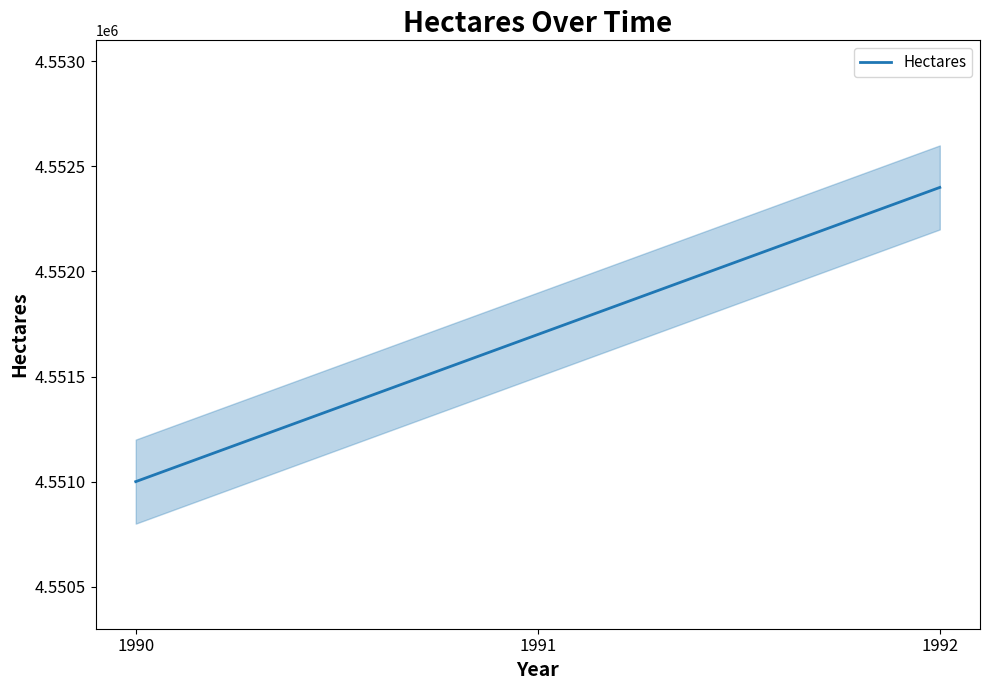

The chart shows a value of 4552400 at 1992. True or false?

True